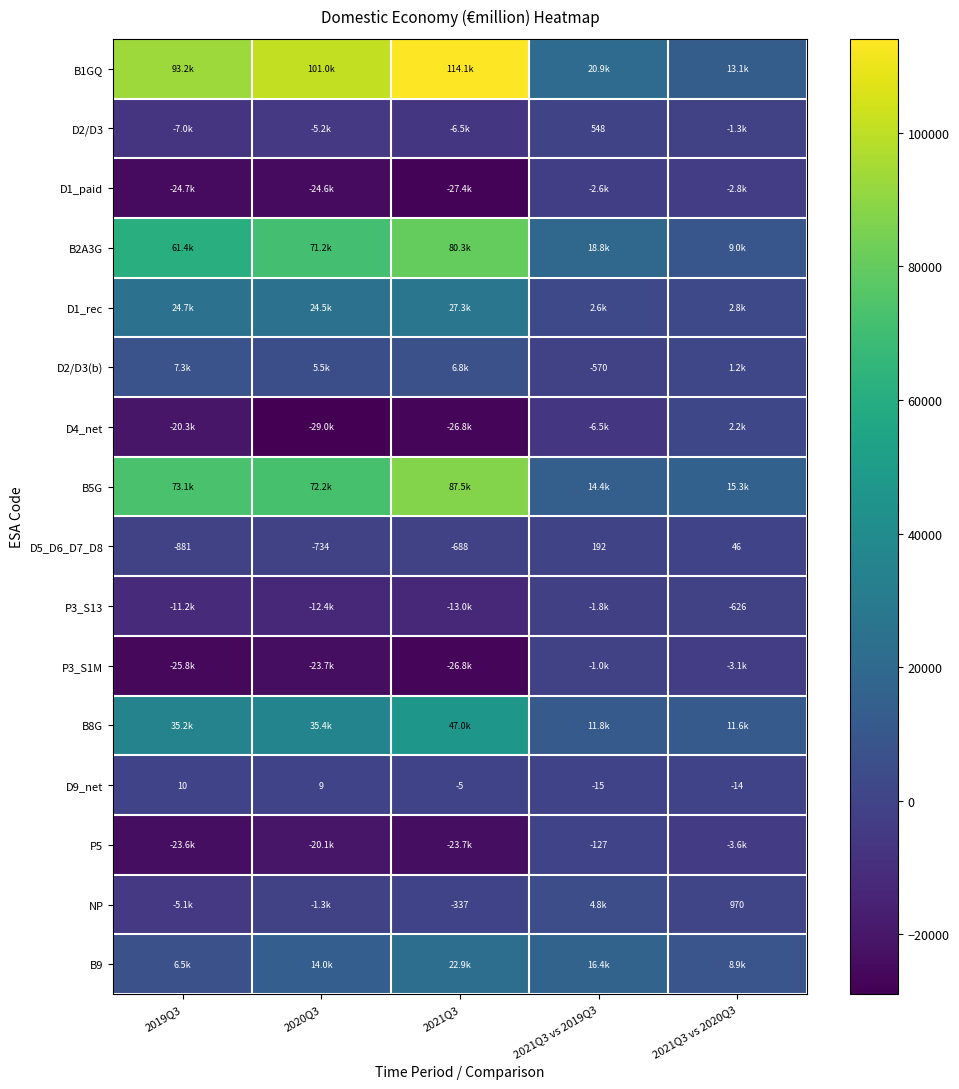

What is the sum of the B5G values at 2021Q3 vs 2020Q3 and 2020Q3?

87505.1